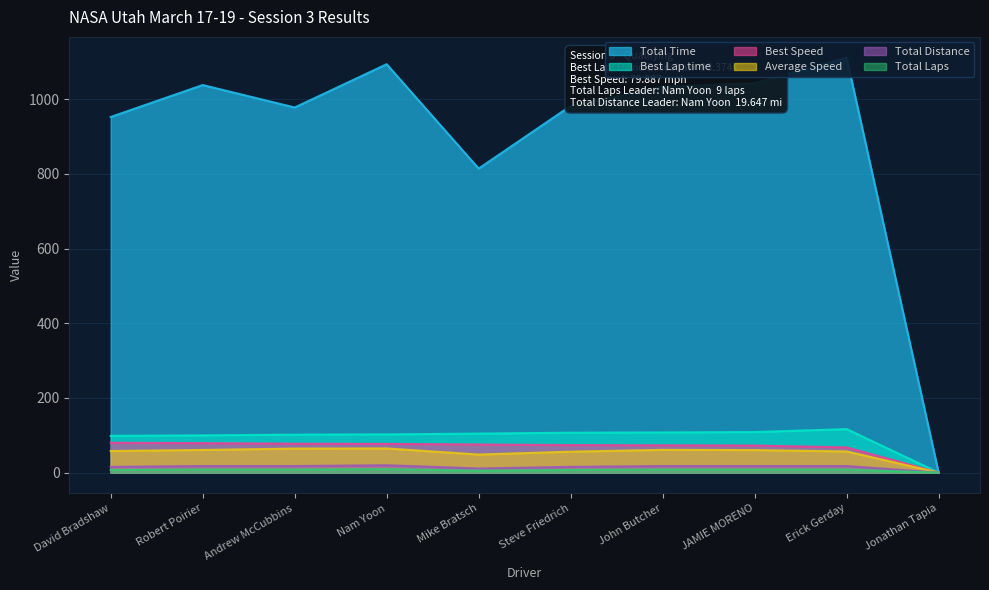

True or false: Average Speed has a value of 48.2 at Mike Bratsch.

True